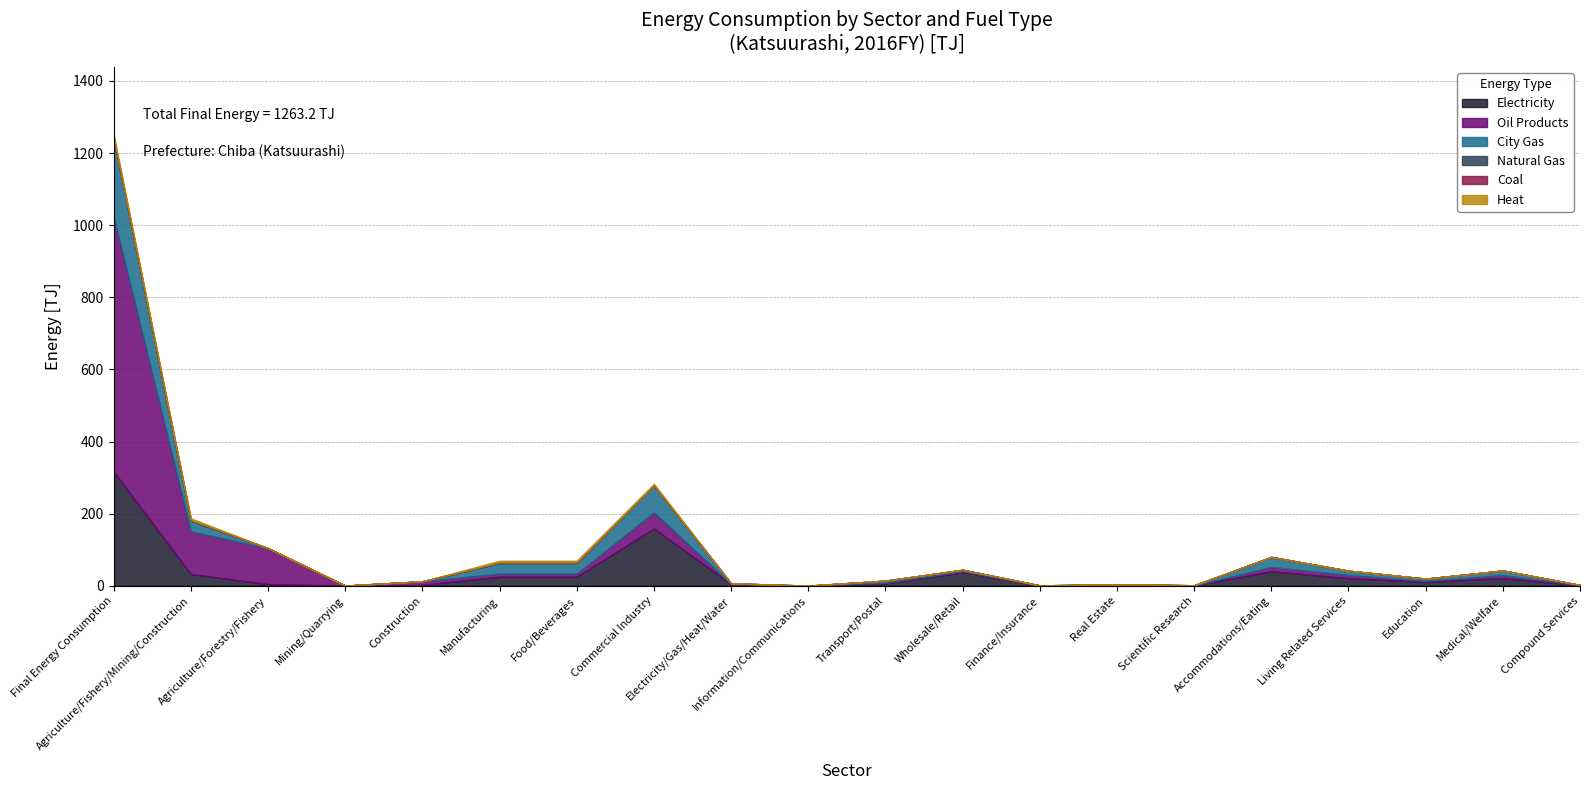

True or false: City Gas and Heat intersect in this chart.

False